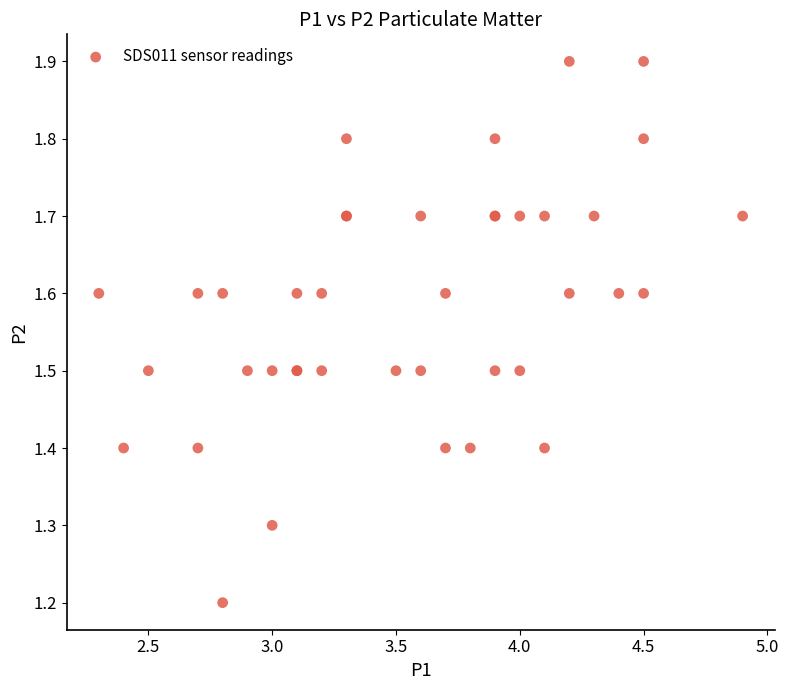

What Y value in the scatter plot is closest to 1?

1.2